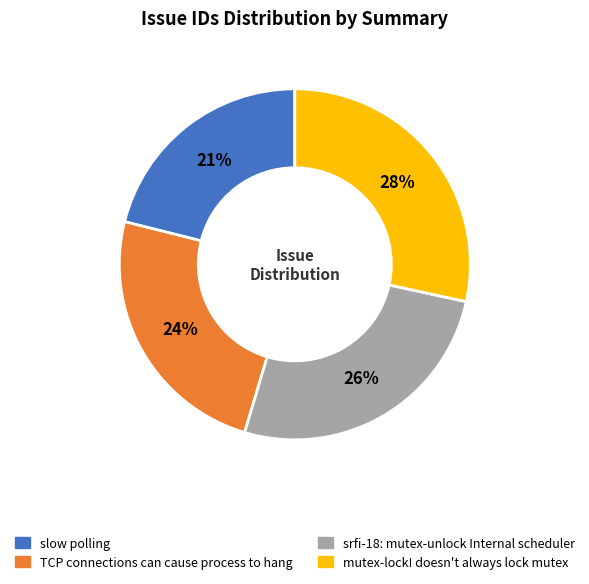

Count the number of slices in the pie.

4